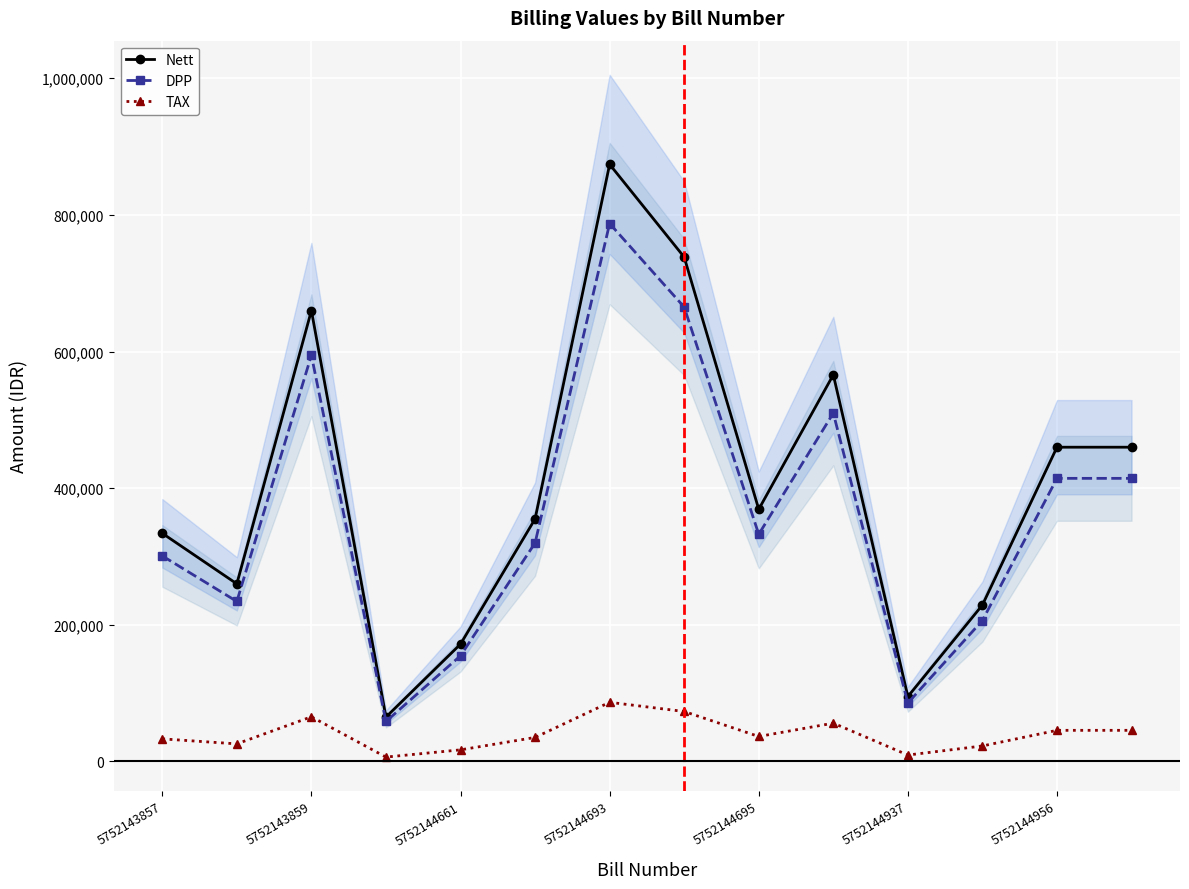

What is the highest value of the DPP series?

787382